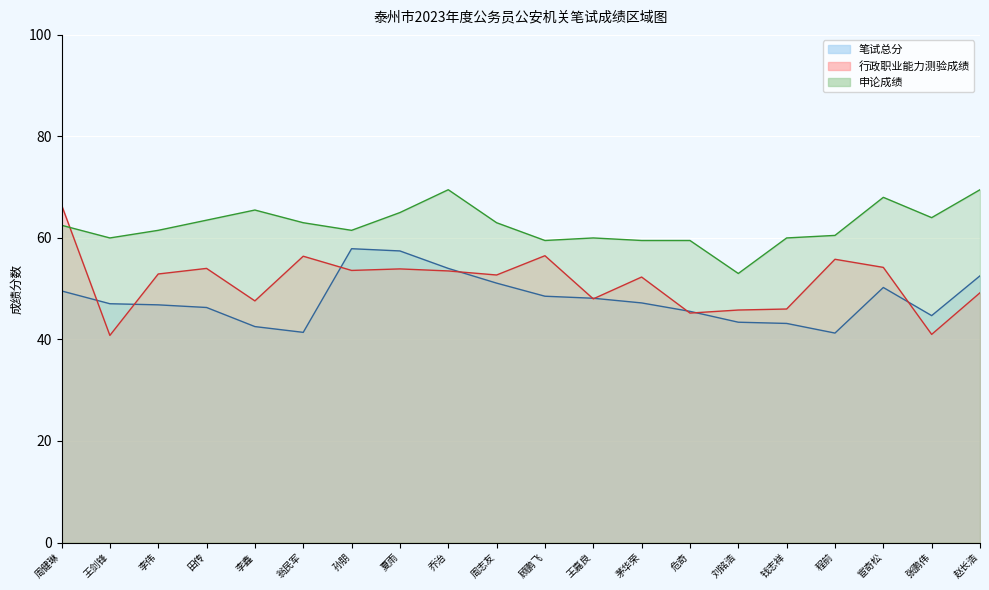

True or false: 申论成绩 and 笔试总分 cross at least once.

False